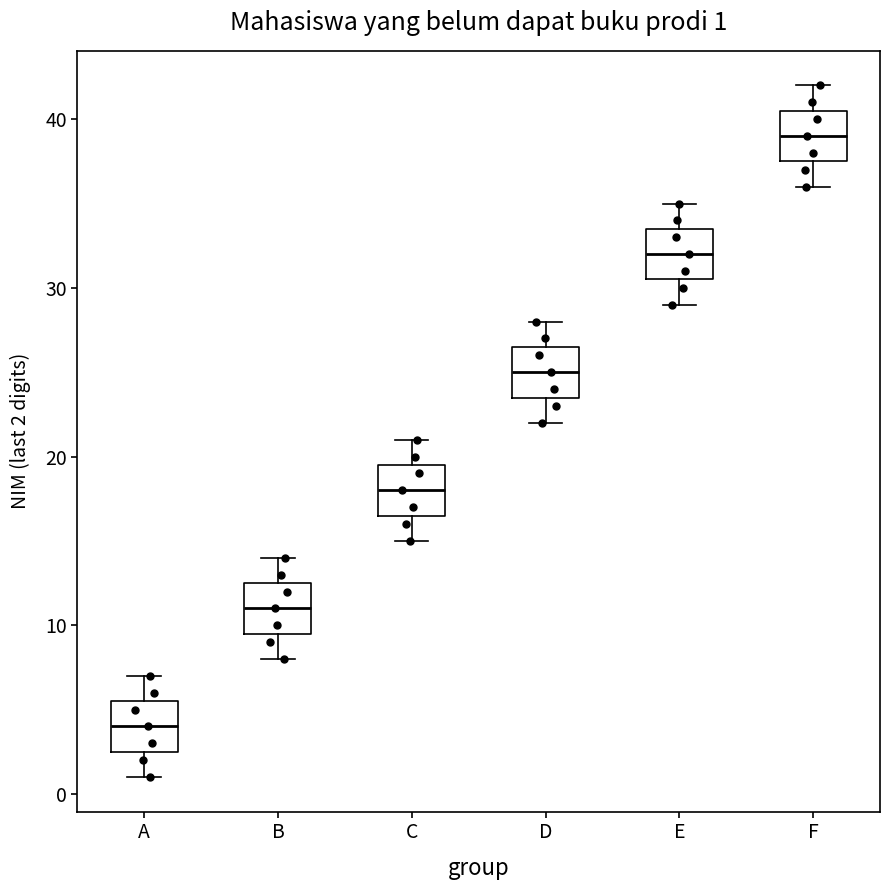

Which box's median line is the highest?

F